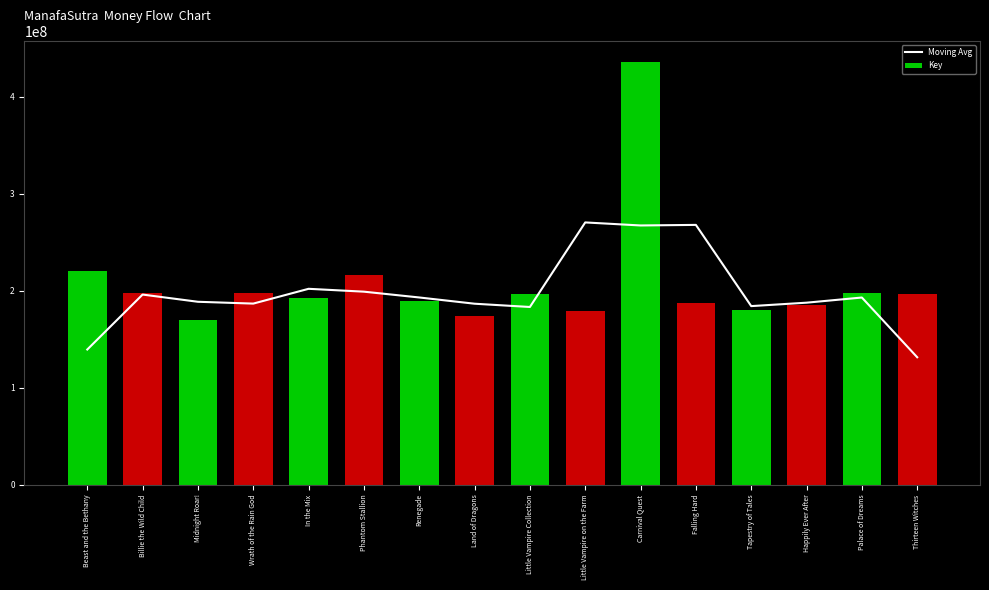

Rank the categories by Moving Avg value from lowest to highest.

Thirteen Witches, Beast and the Bethany, Little Vampire Collection, Tapestry of Tales, Land of Dragons, Wrath of the Rain God, Happily Ever After, Midnight Roar!, Palace of Dreams, Renegade, Billie the Wild Child, Phantom Stallion, In the Mix, Carnival Quest, Falling Hard, Little Vampire on the Farm